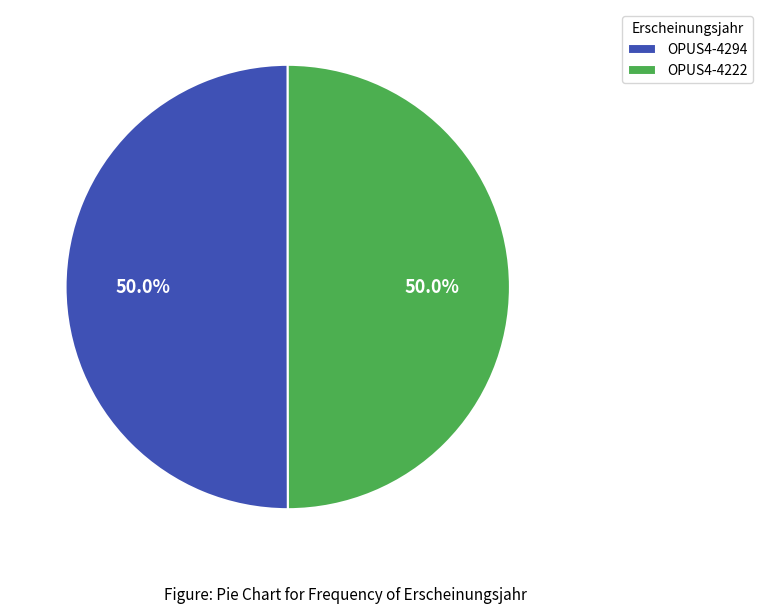

To the nearest percent, what is the combined percentage of OPUS4-4294 and OPUS4-4222?

100%